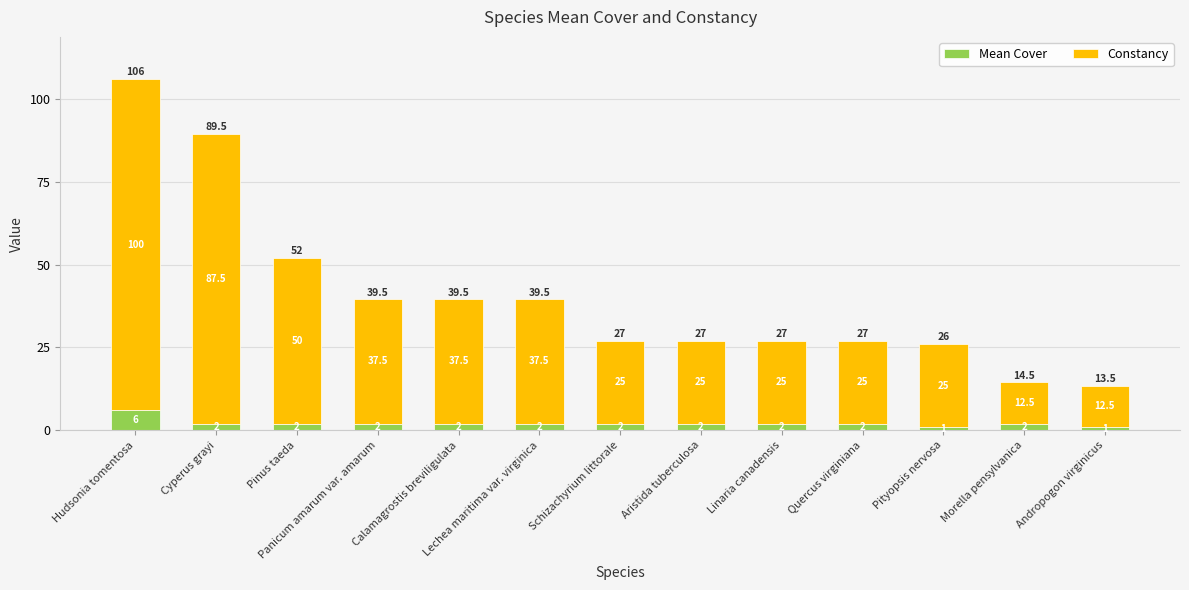

What is the minimum value for Mean Cover?

1.0